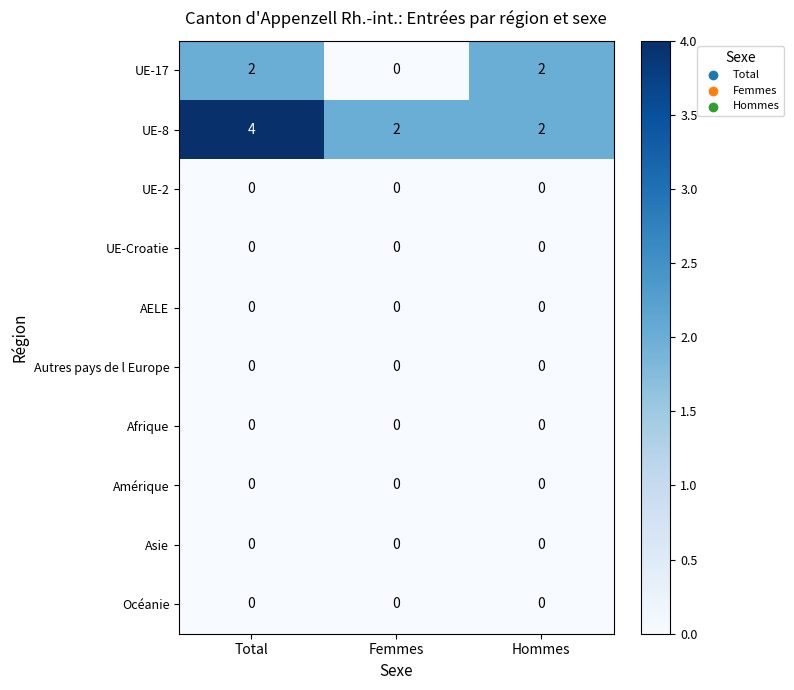

What is the approximate value of UE-8 at Total?

4